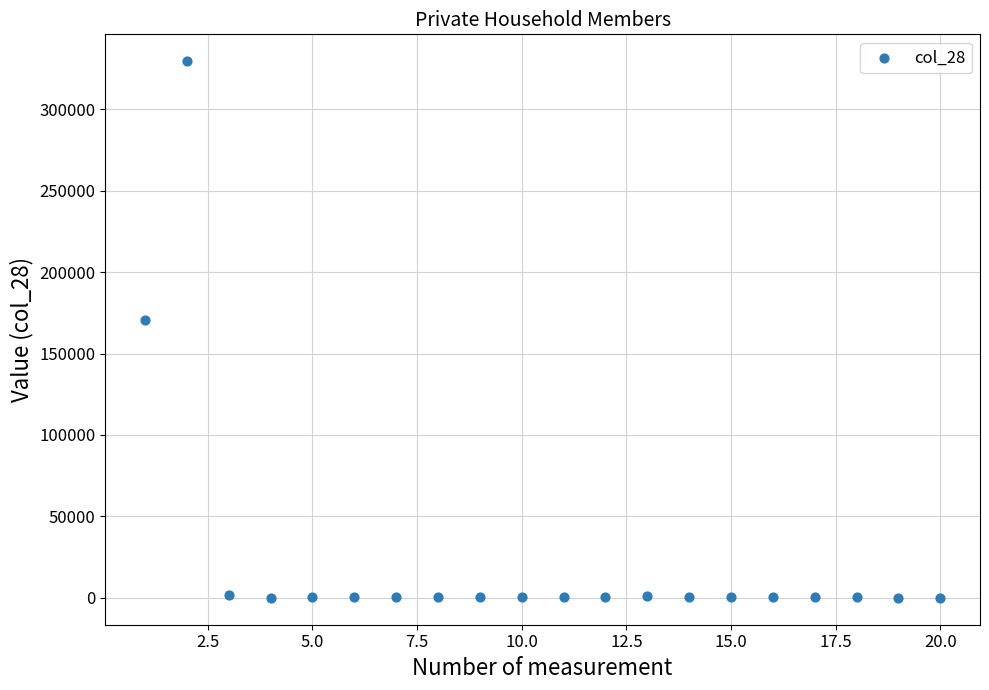

What Y value in the scatter plot is closest to 164725?

170814